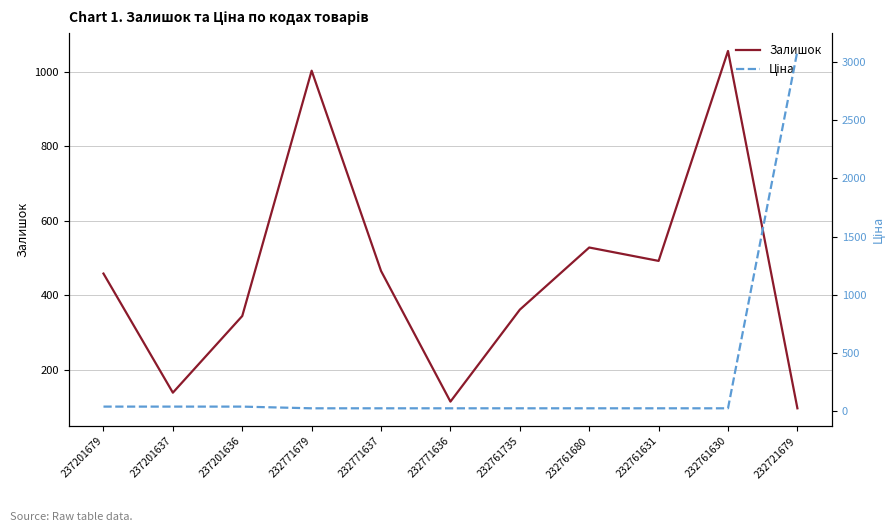

Does the chart display data point markers on the line(s)?

No